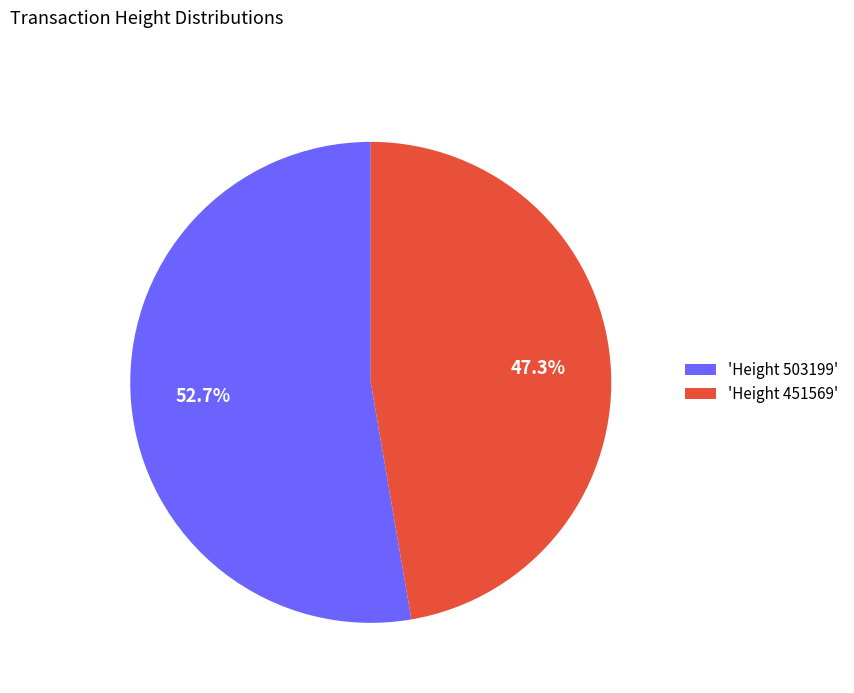

Is the sum of 'Height 451569' and 'Height 503199' greater than half?

Yes